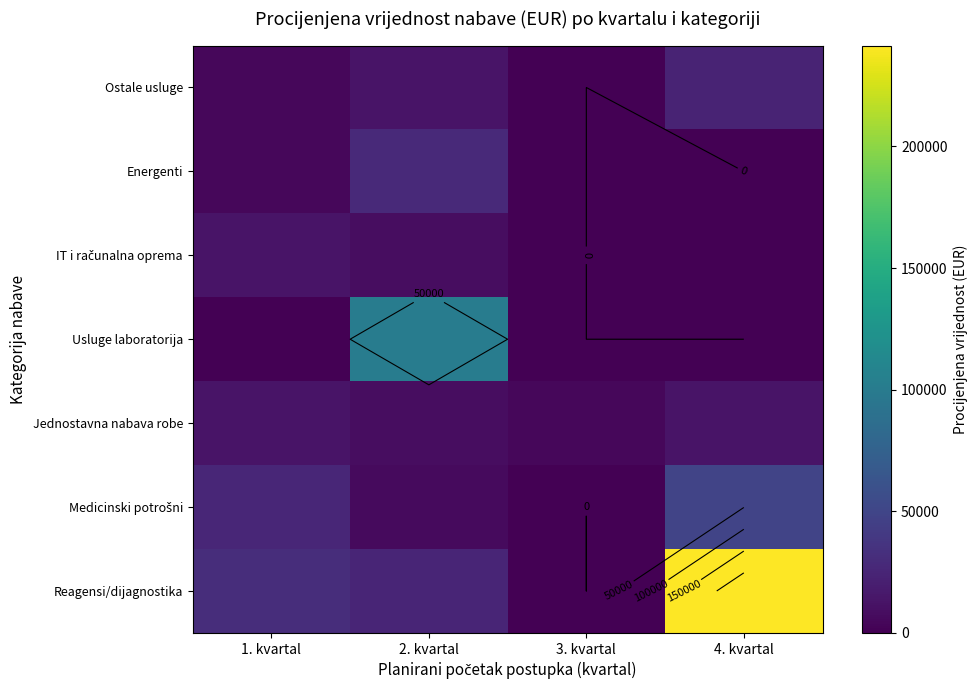

Which series has the largest range (max minus min)?

Reagensi/dijagnostika